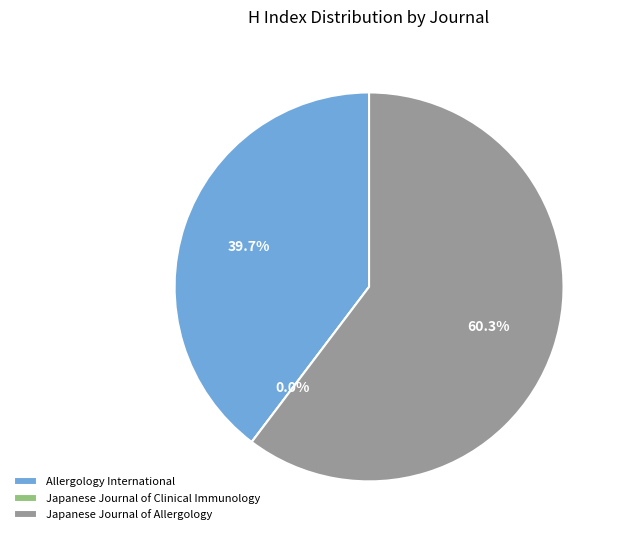

Rank the categories by value from highest to lowest.

Japanese Journal of Allergology, Allergology International, Japanese Journal of Clinical Immunology